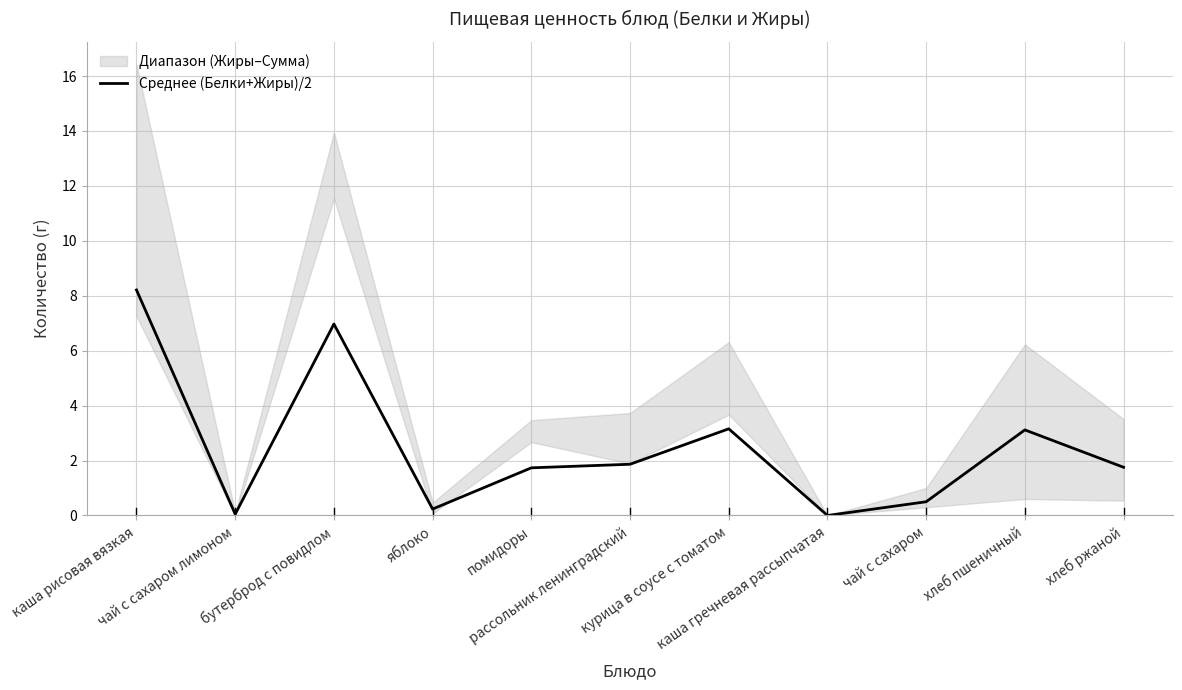

The value at курица в соусе с томатом is 4.1. True or false?

False